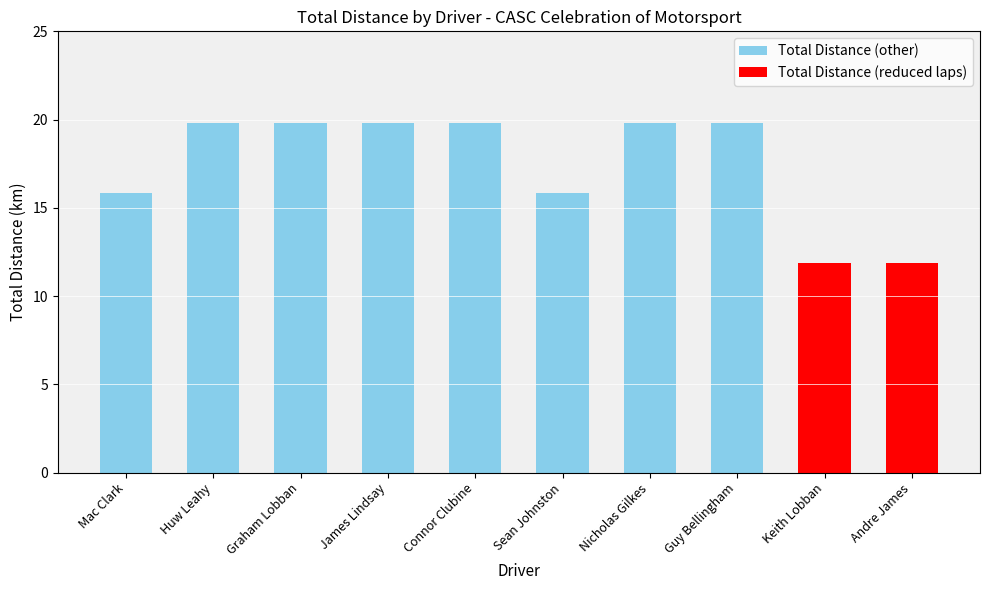

How many bars are there in total?

10